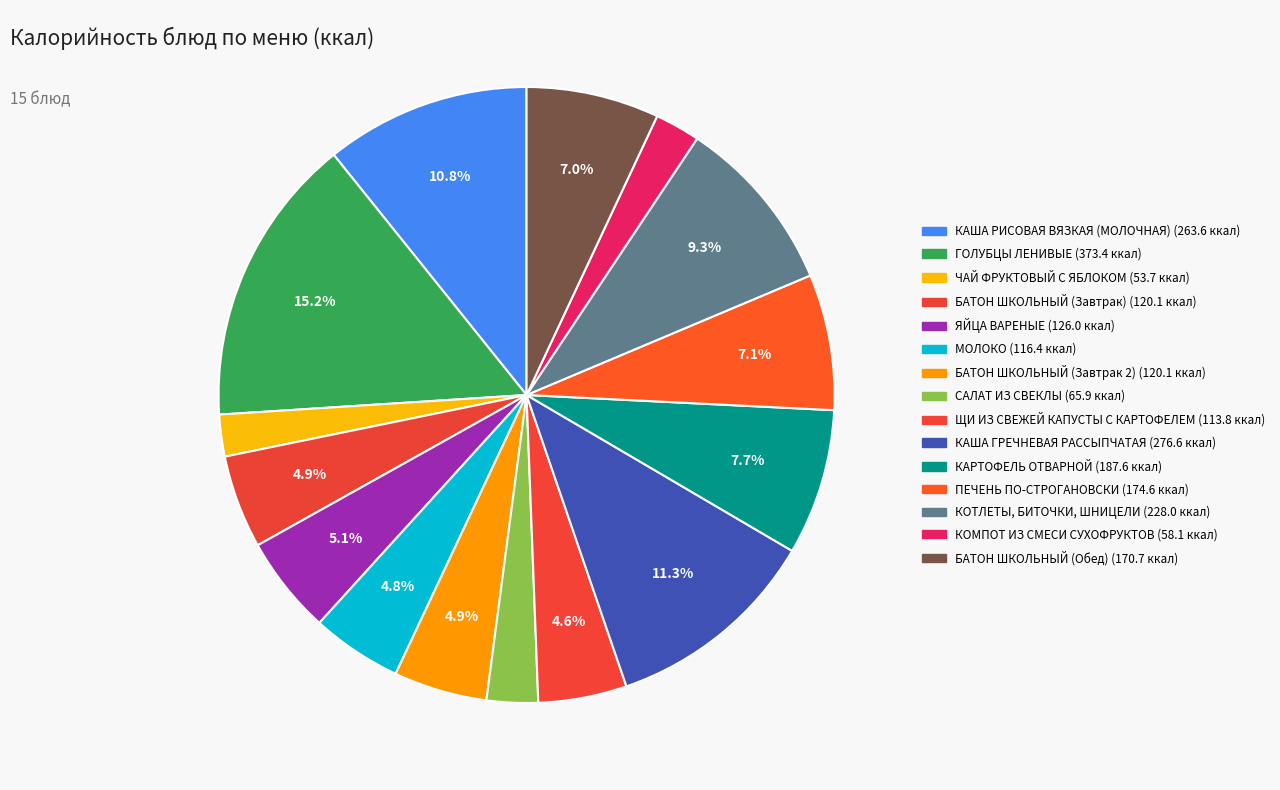

How many slices are in this pie chart?

15